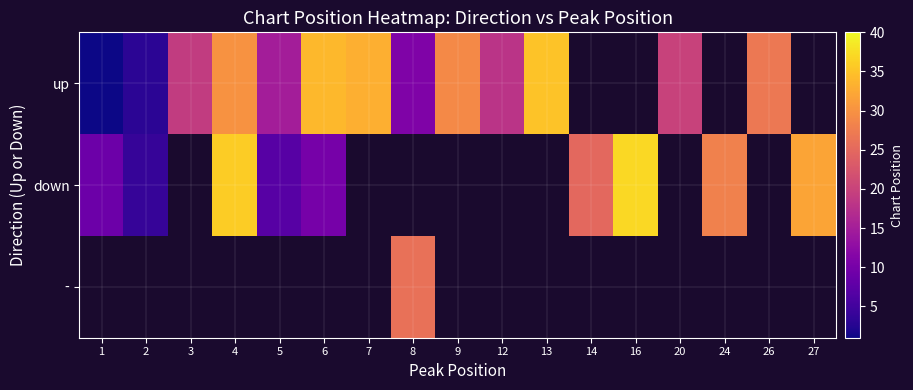

At how many categories does at least one series exceed 17?

14